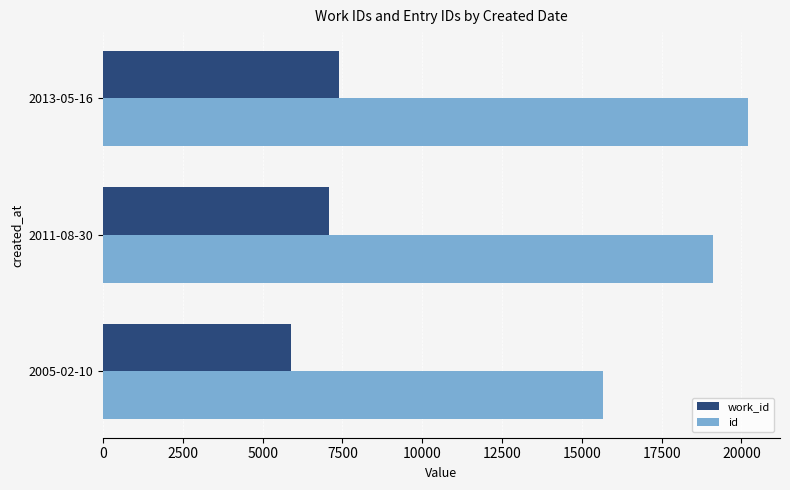

What value does the work_id series have at 2013-05-16?

7391